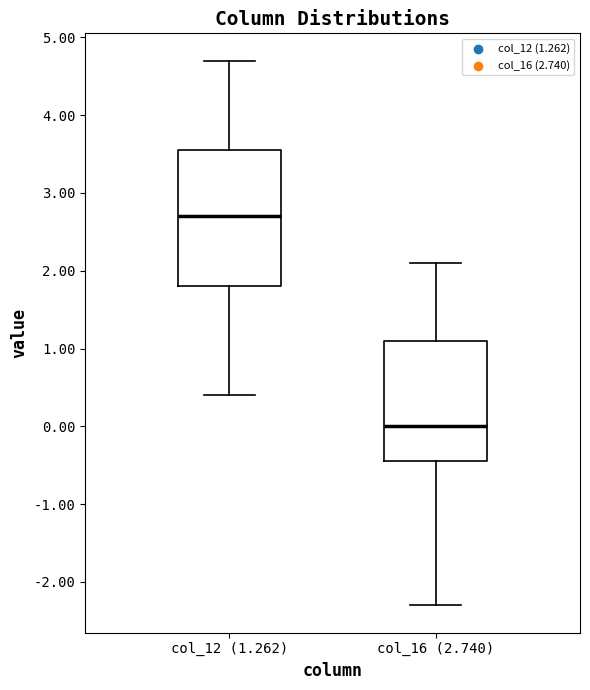

Where is the lower edge of the box for col_16 (2.740) on the y-axis? The values are not printed on the chart, so give them approximately, as read against the axis.

-0.4